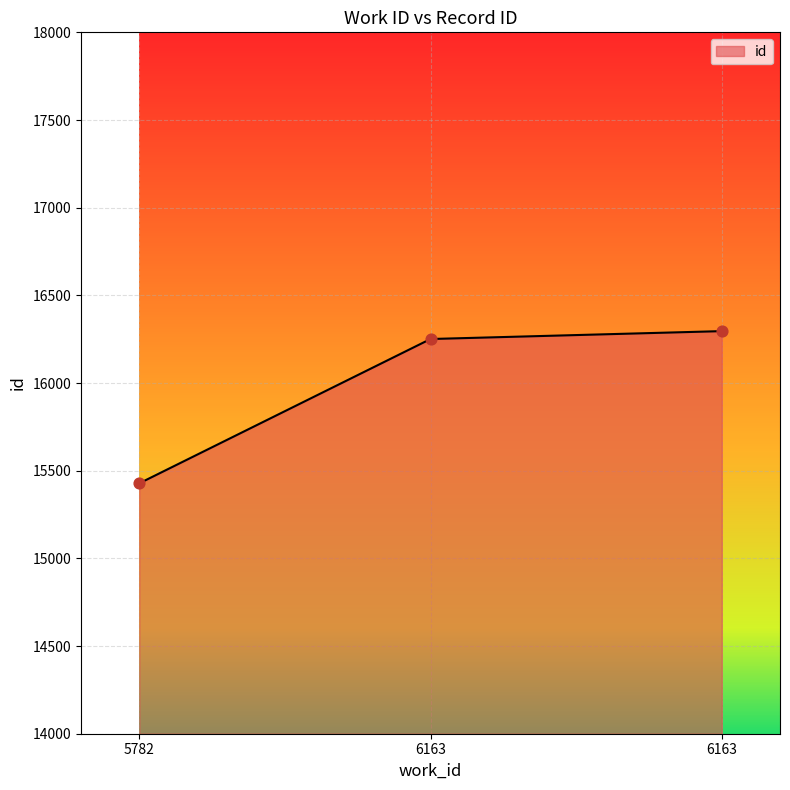

What is the ratio of the value at 6163 to the value at 5782?

1.1